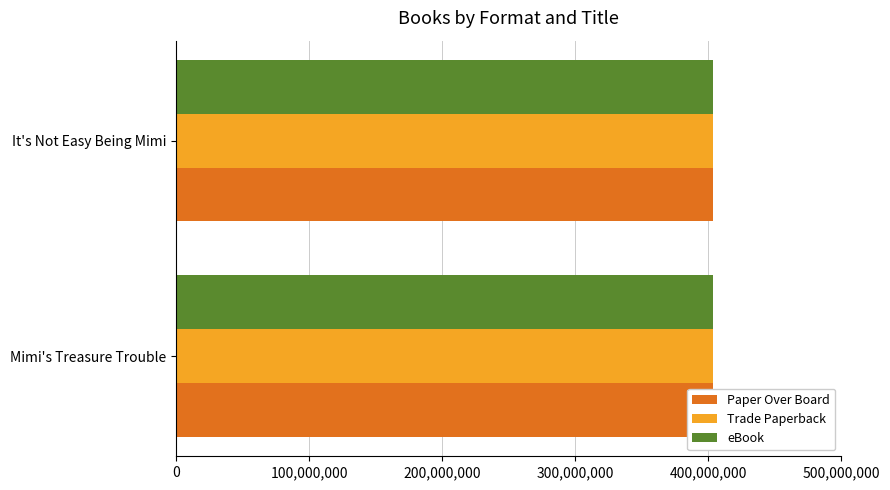

What position from the left is 100,000,000?

2